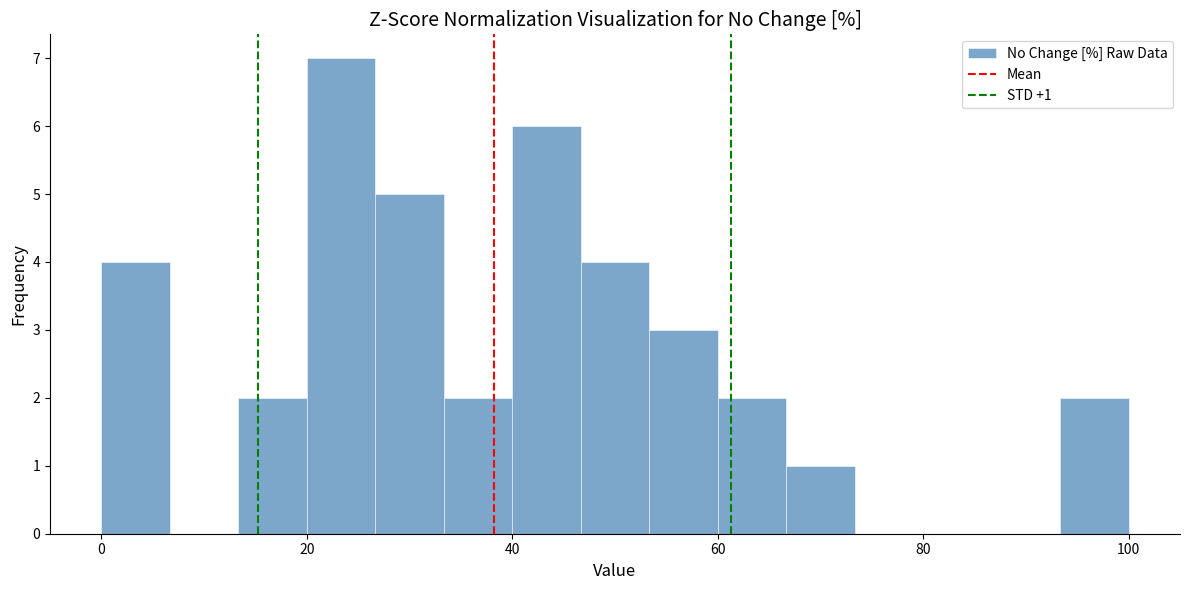

Read against the x-axis, roughly where is the centre of the tallest bar?

24